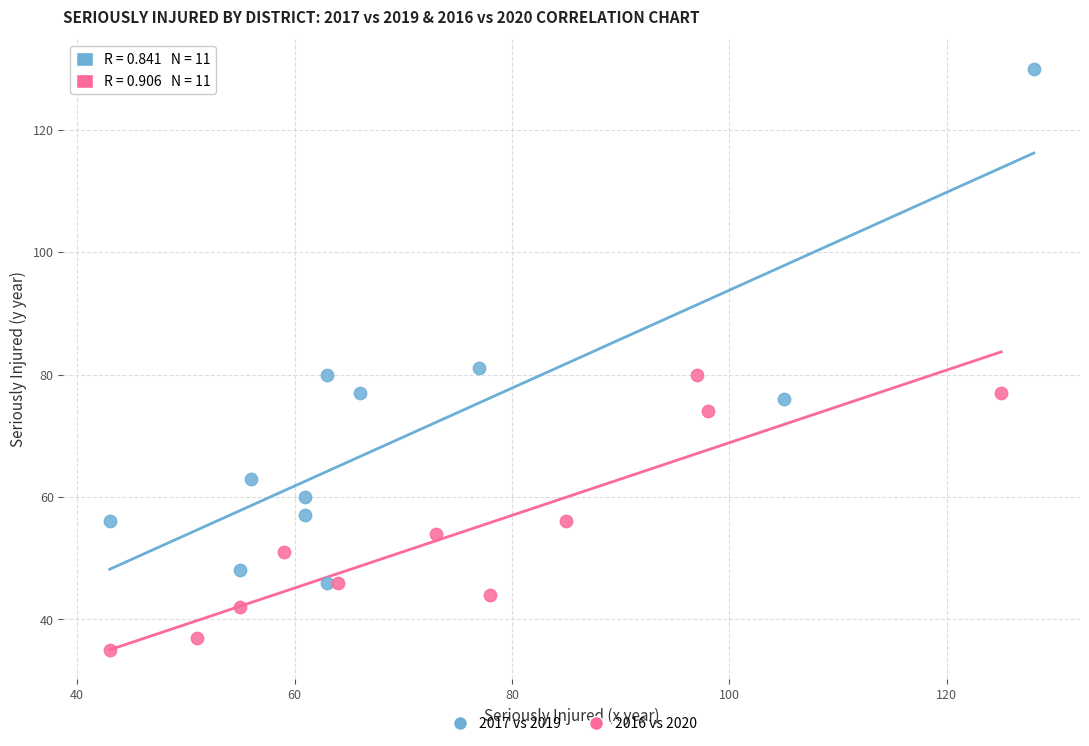

Which series has the largest Y range (max minus min)?

2017 vs 2019